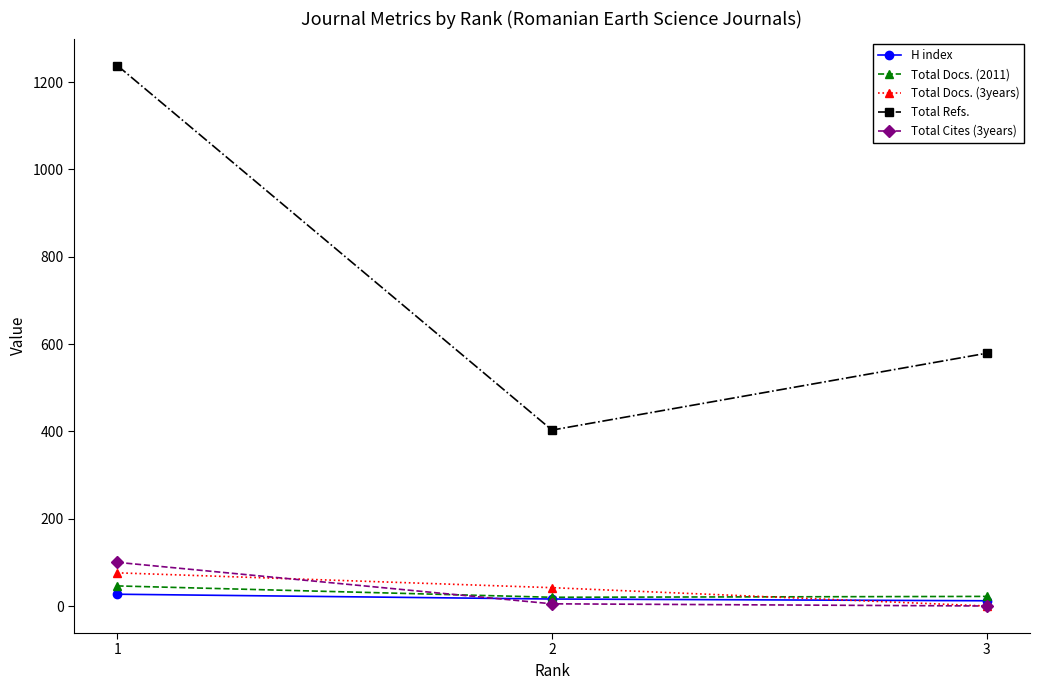

List the labels in order of Total Refs. value, smallest first.

2, 3, 1